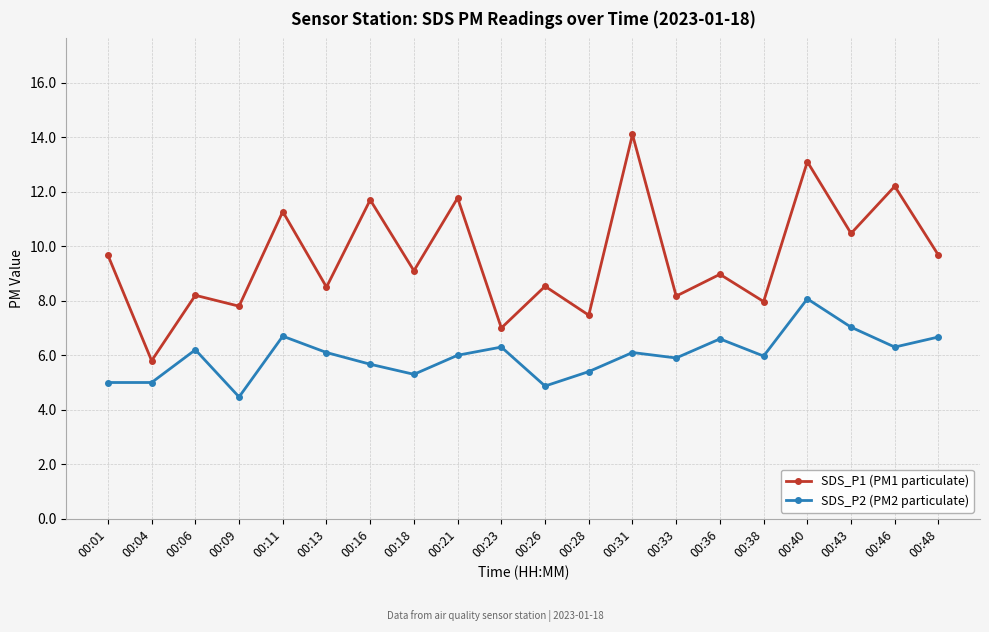

Read the SDS_P2 (PM2 particulate) value at 00:09.

4.5